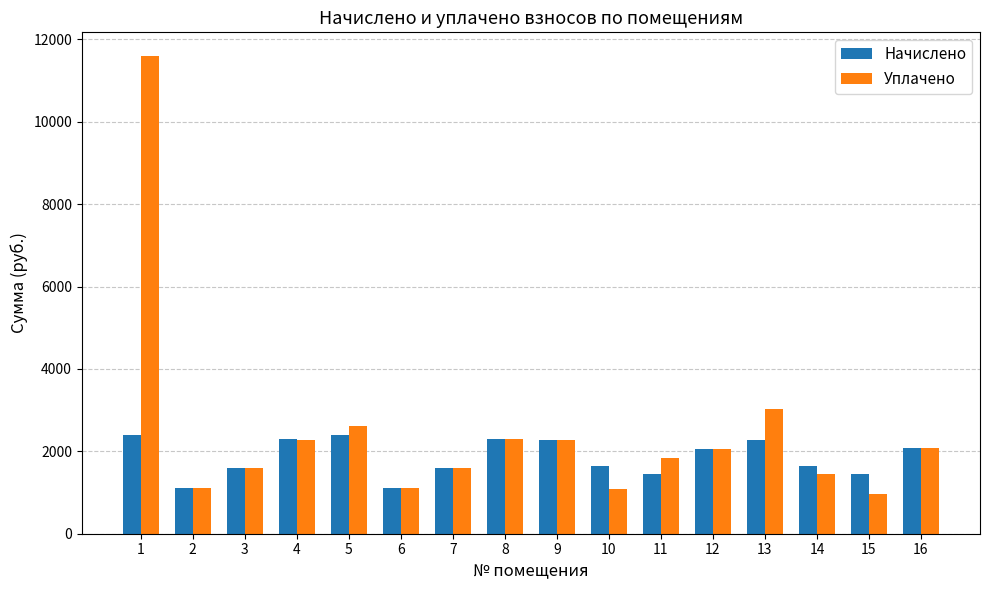

Which series has the largest total across all categories?

Уплачено